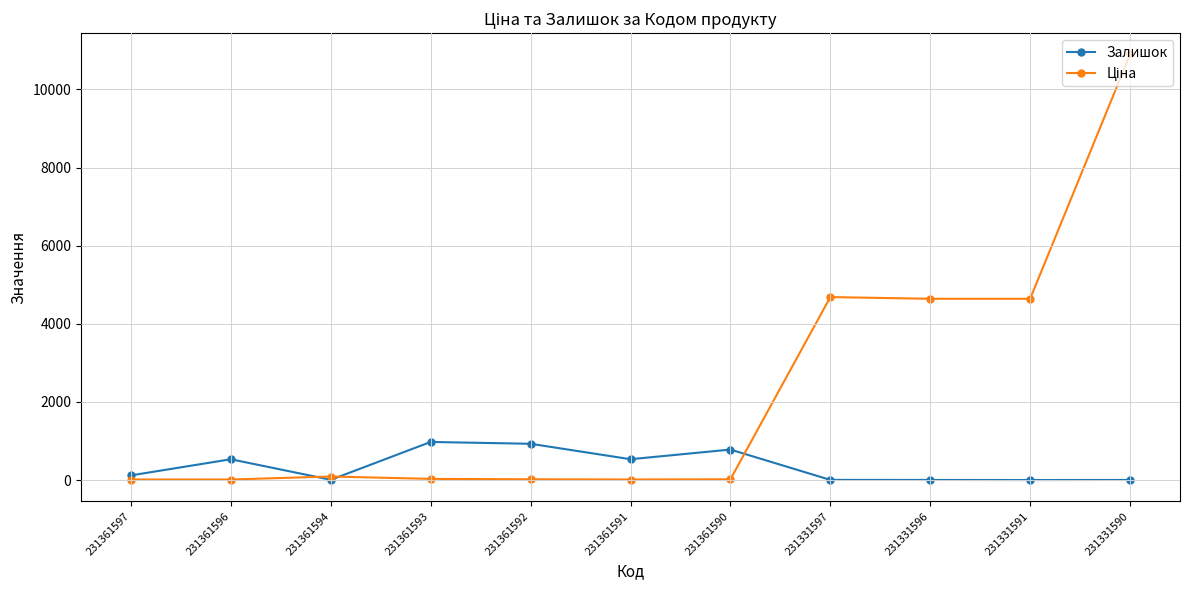

True or false: Залишок has a value of 549.4 at 231361593.

False